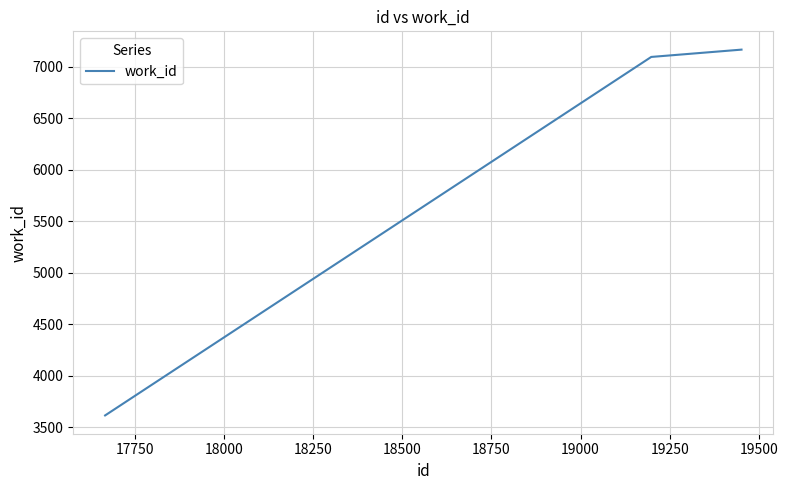

Reading right to left, transcribe all the data shown in this chart.

7168	7097	3617